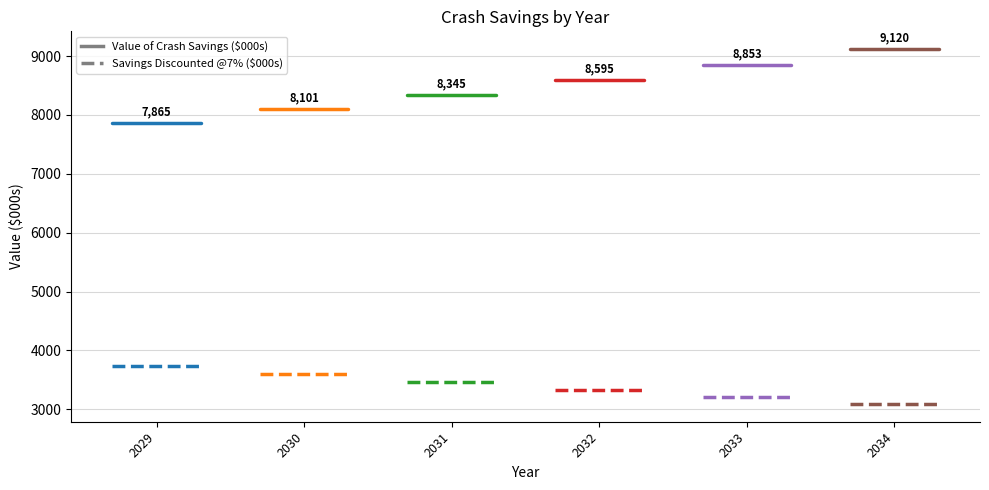

What is the value of the Crash Savings 2029 point at the 1st from the left?

7864.8